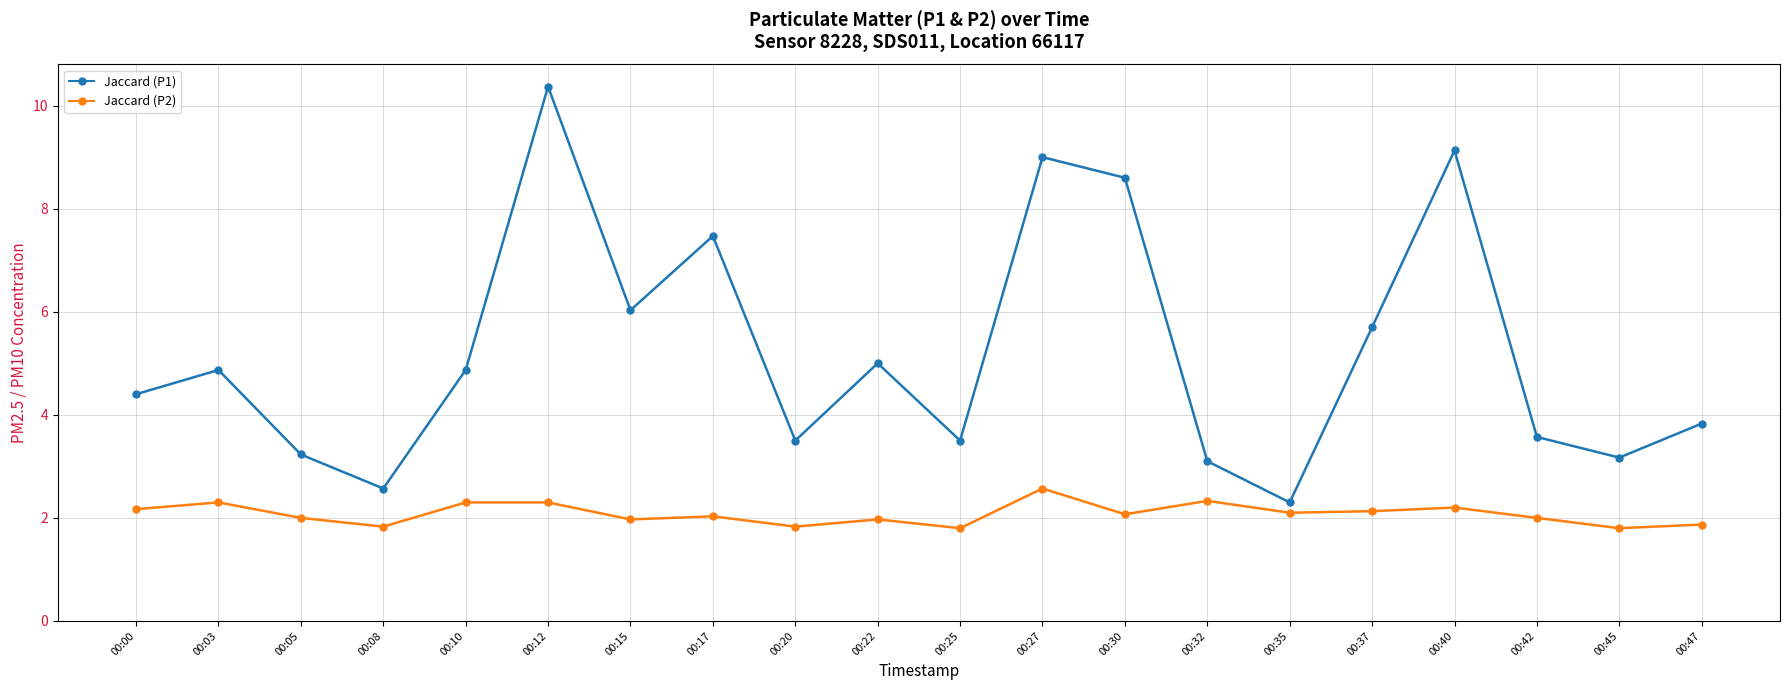

What is the spread (max minus min) of values at 00:40?

6.9